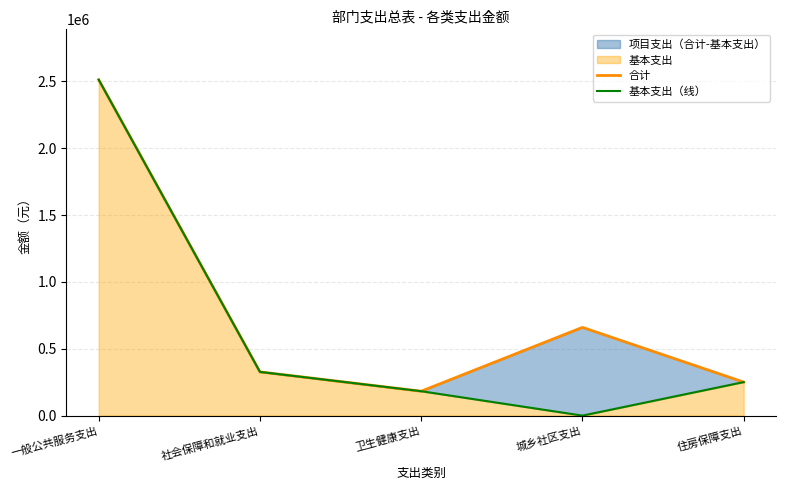

How many lines are shown in the chart?

2